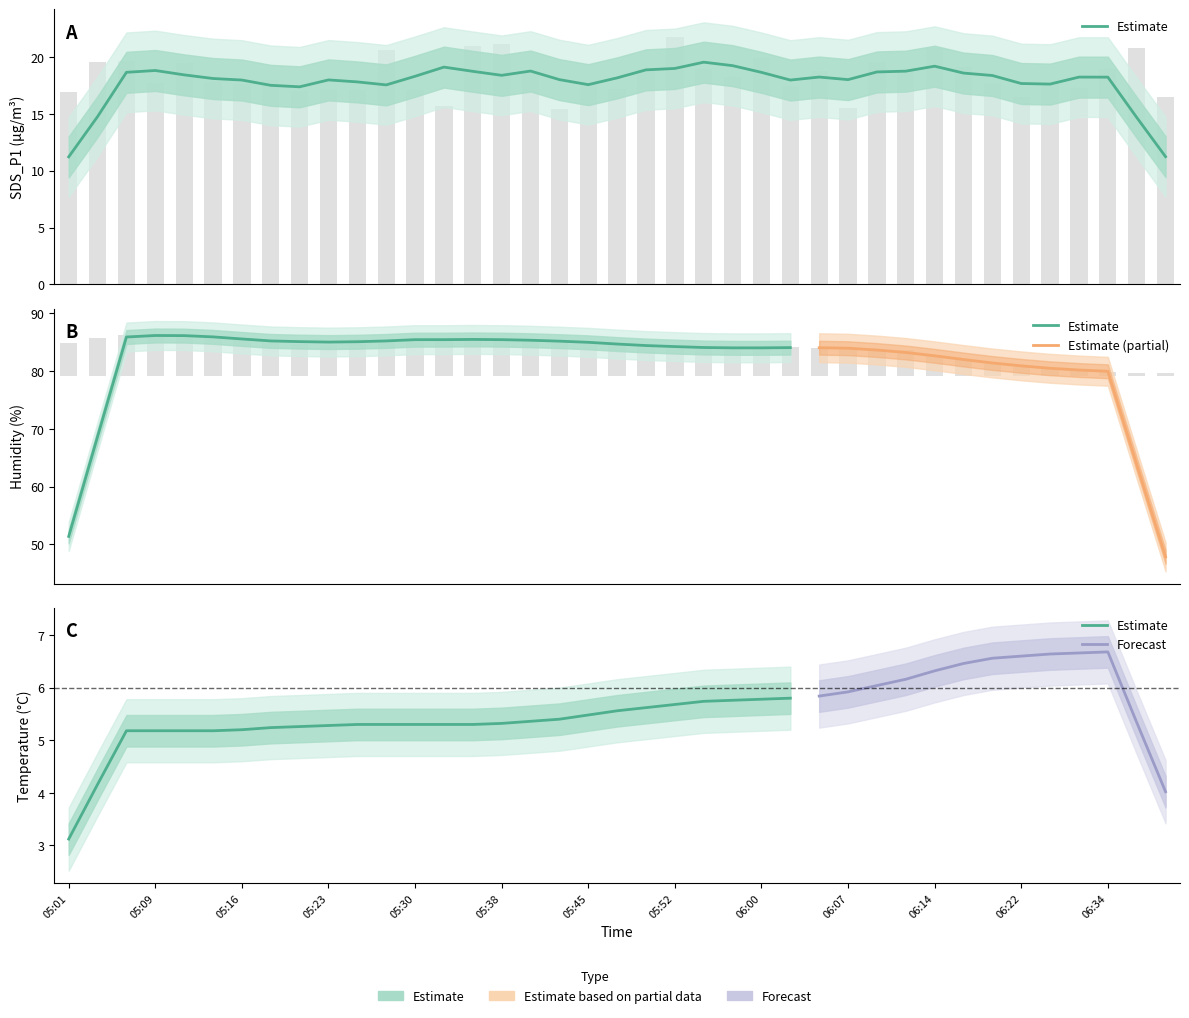

Which series has the widest spread of values?

Humidity